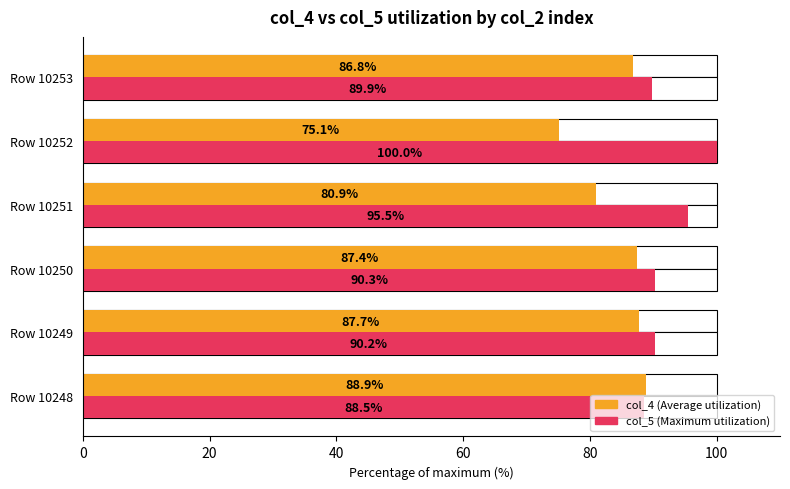

What is the difference between the maximum and second lowest values in the col_4 (Average) series?

8.0